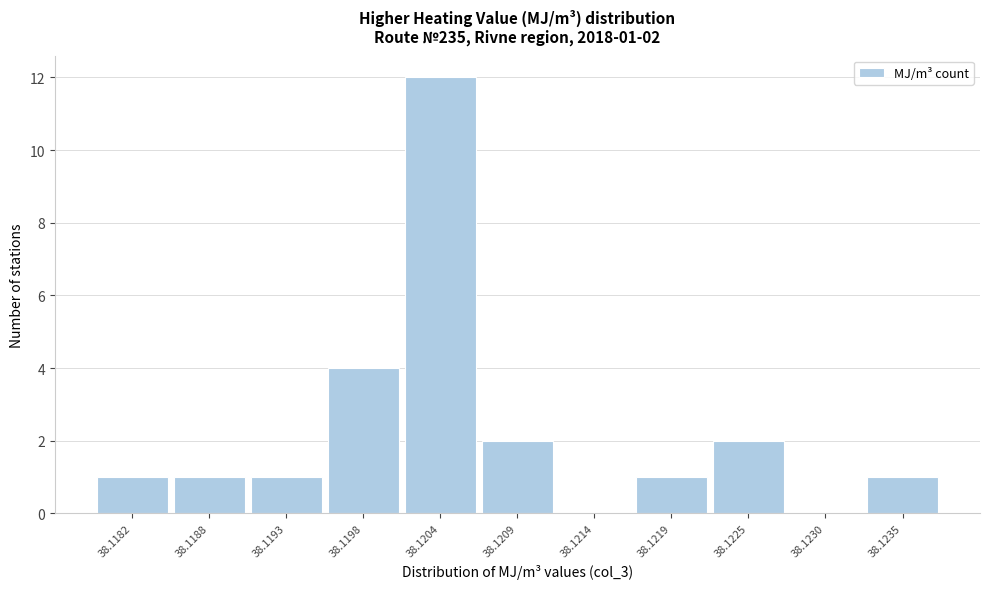

Reading left to right, what are all the values shown in this chart?

38.1182=1	38.1188=1	38.1193=1	38.1198=4	38.1204=12	38.1209=2	38.1214=0	38.1219=1	38.1225=2	38.1230=0	38.1235=1